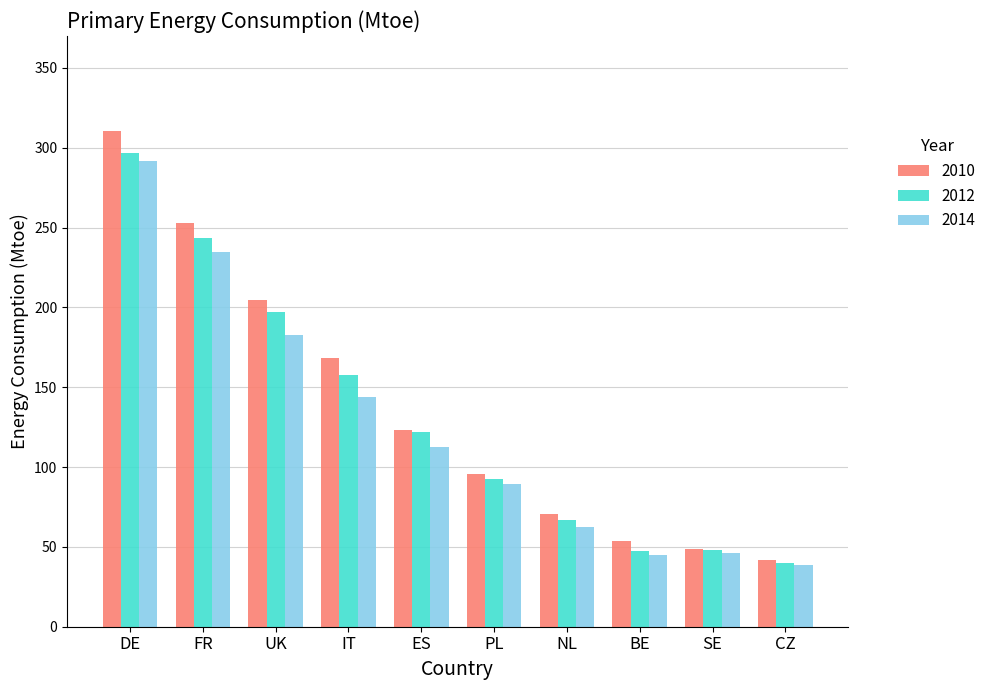

What is the total value across all series at PL?

277.5